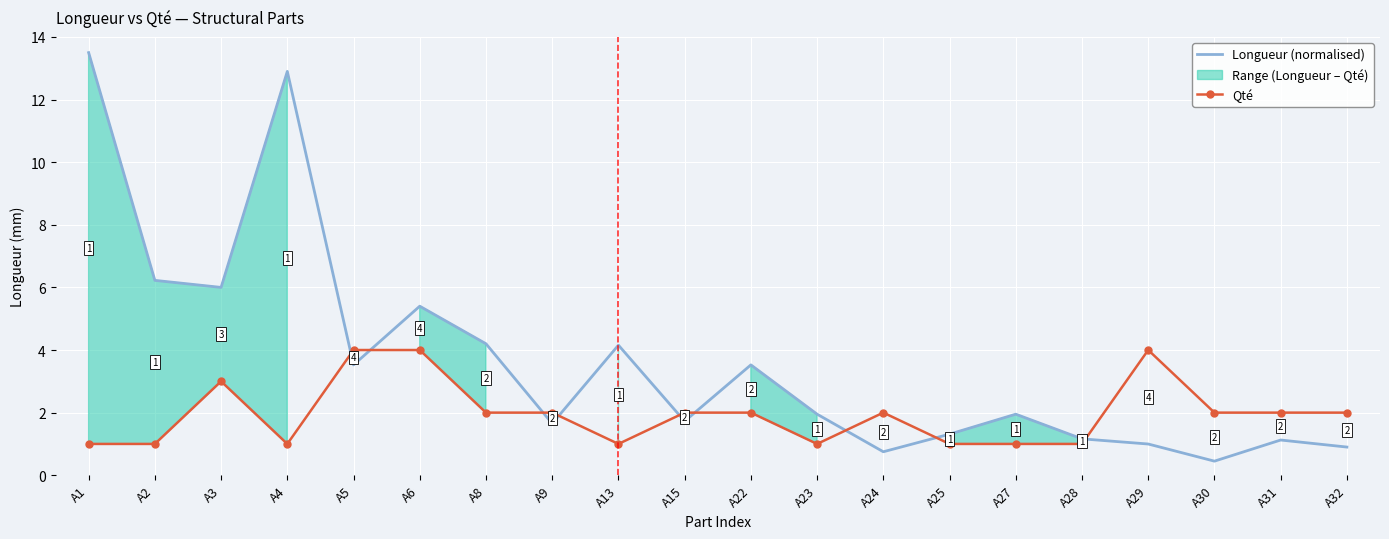

The value of Longueur (normalised) at A22 is 3.5. True or false?

True